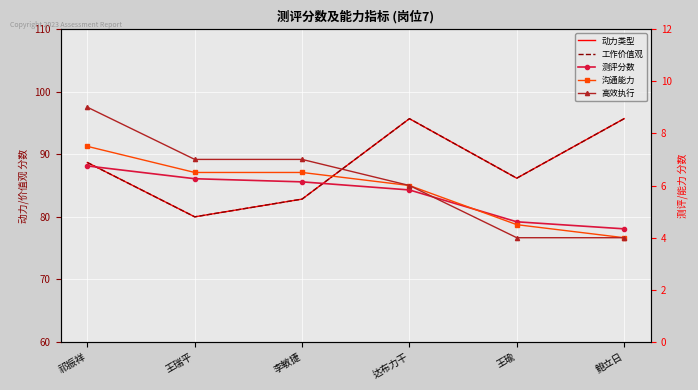

What are all the series names shown in the legend?

动力类型, 工作价值观, 测评分数, 沟通能力, 高效执行